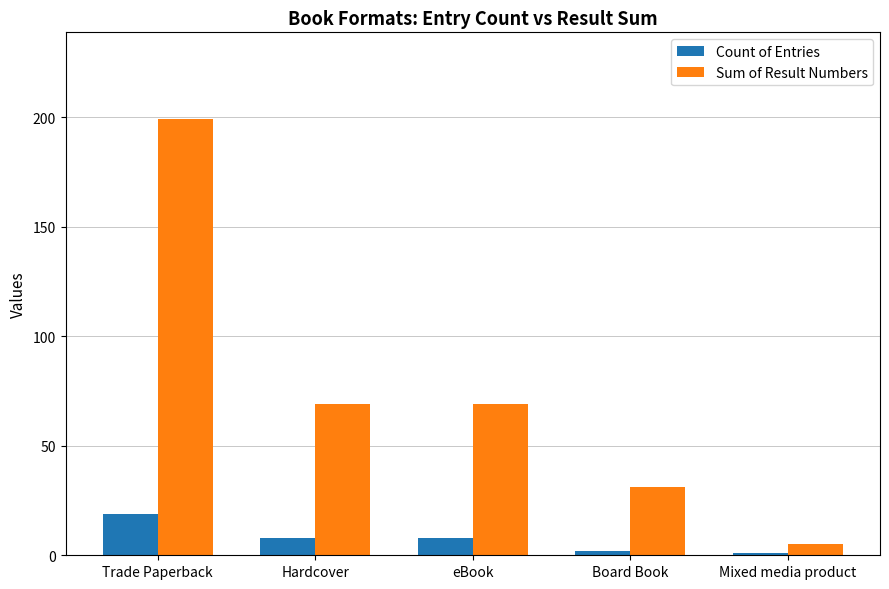

Is it true that Count of Entries equals 2 at Board Book?

True